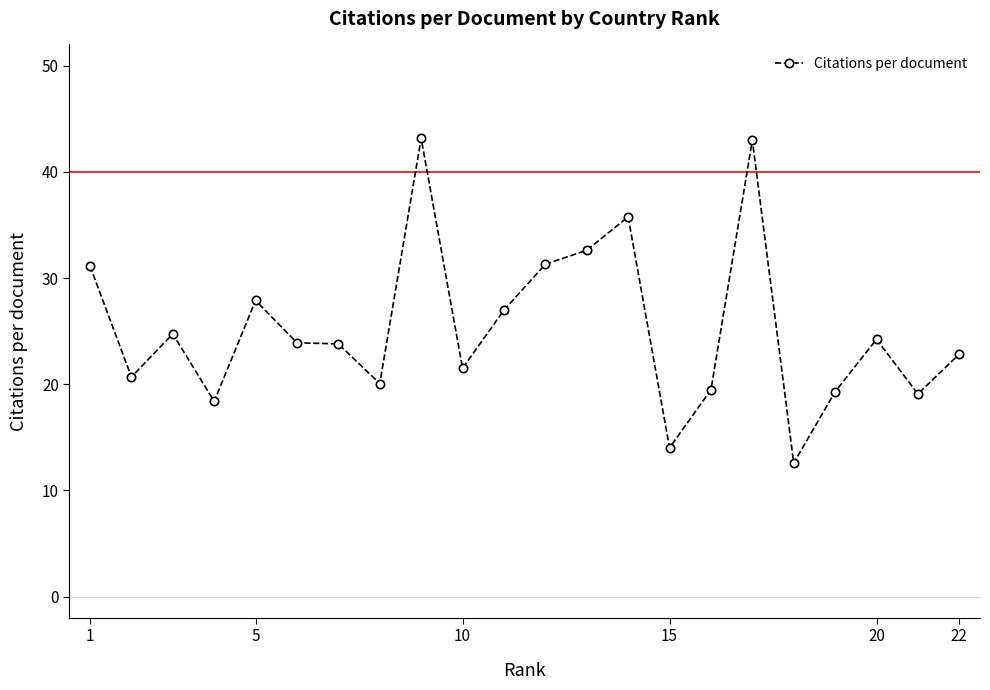

What is the smallest value displayed?

12.6